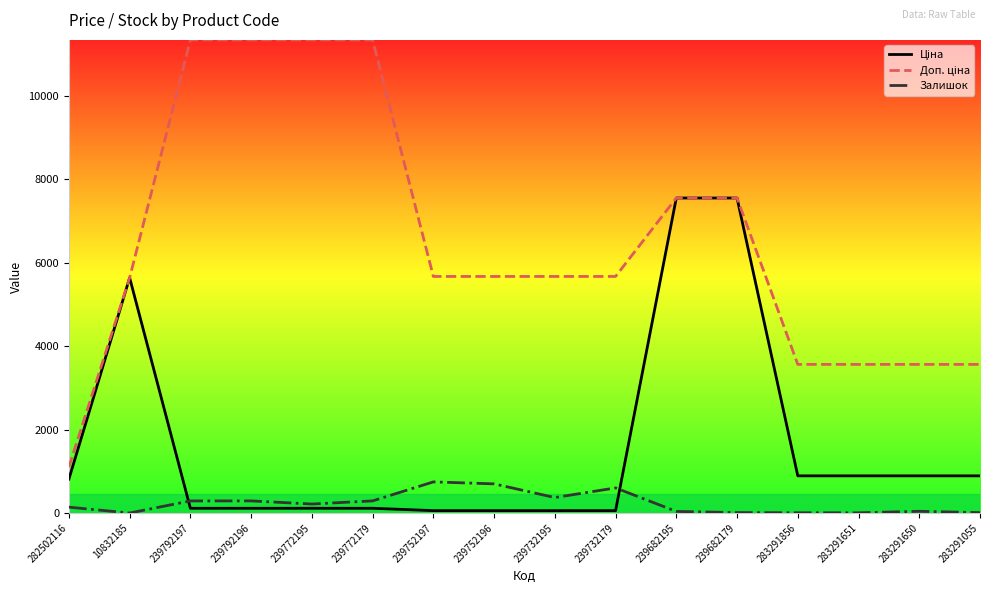

Does the chart have visible grid lines?

No